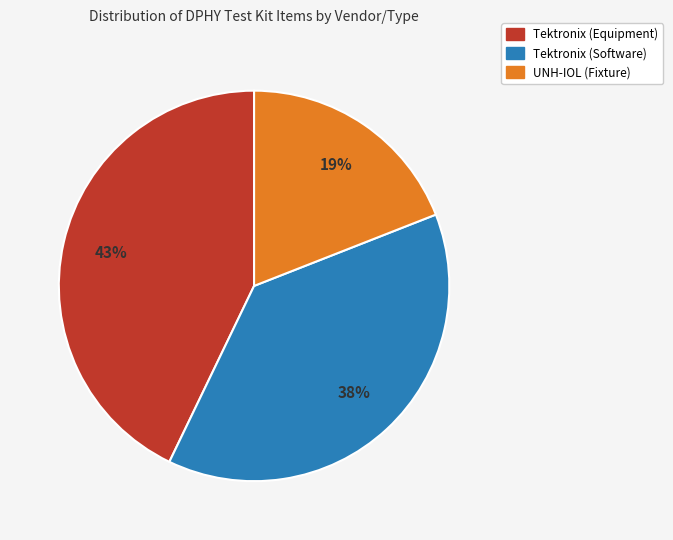

Is there any slice that represents more than half of the pie?

No